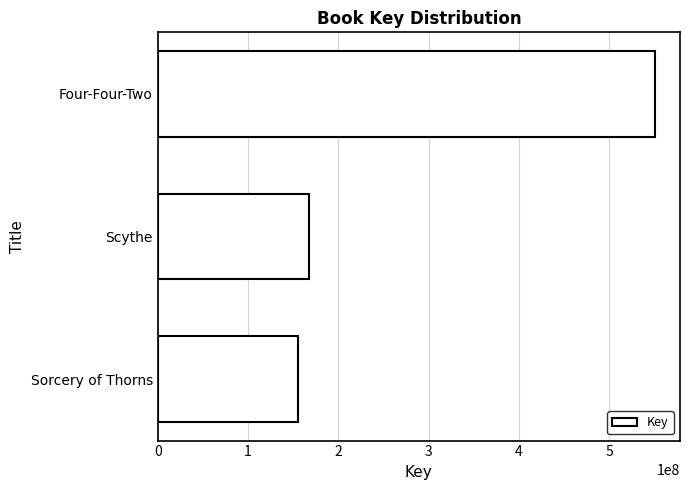

How many data points are less than 168081974?

1